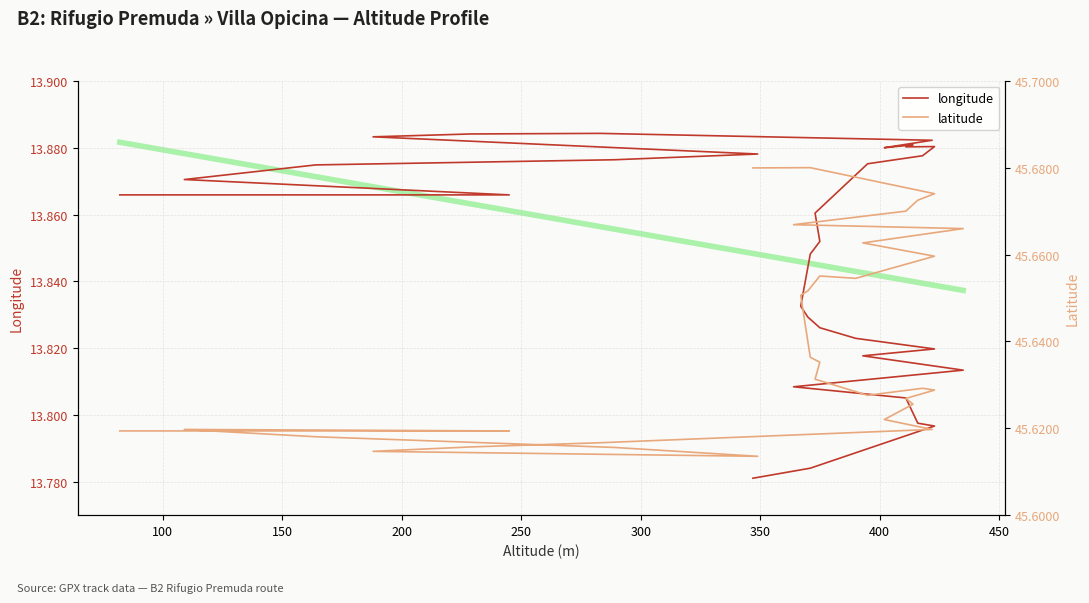

True or false: longitude and latitude intersect in this chart.

False